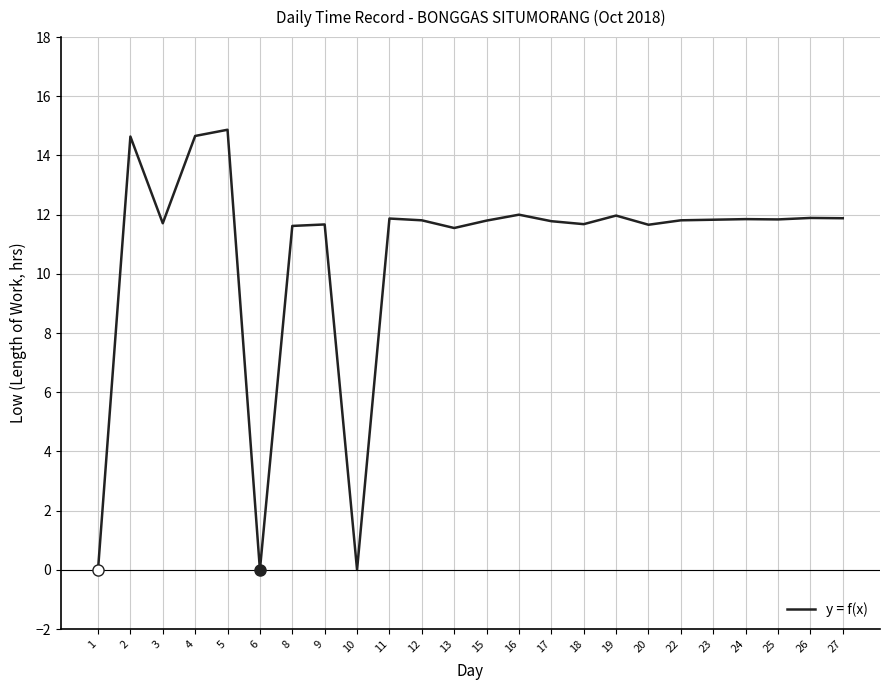

True or false: the data shows 7.7 at 16.

False